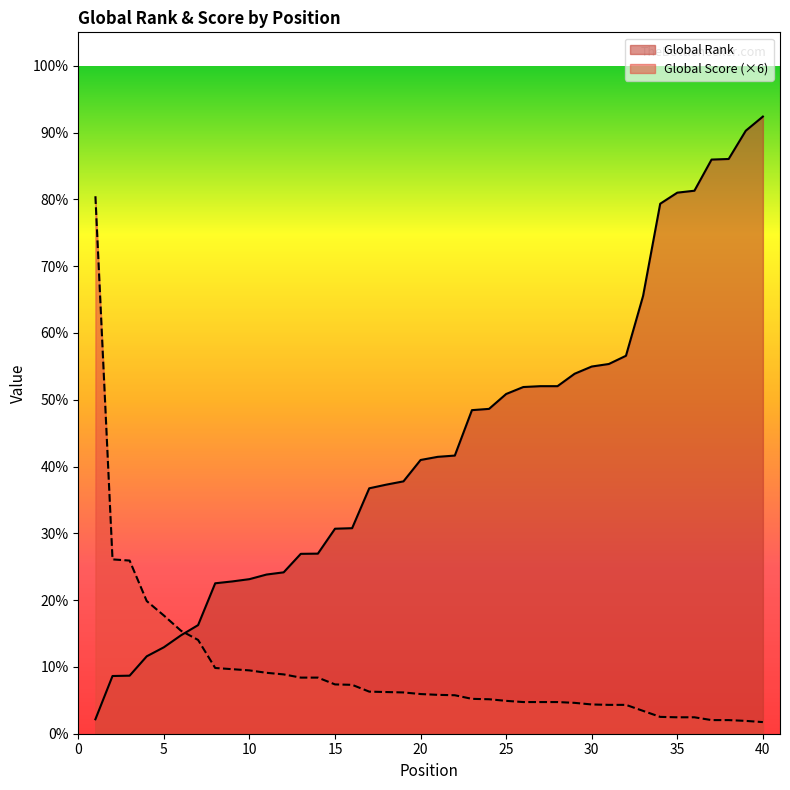

The Global Score series shows 840 at 14. True or false?

True